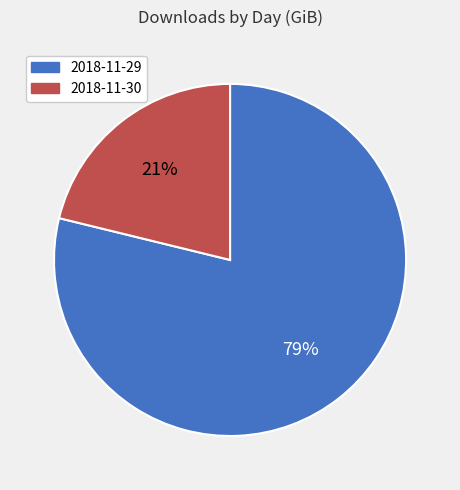

Is the sum of 2018-11-29 and 2018-11-30 greater than half?

Yes